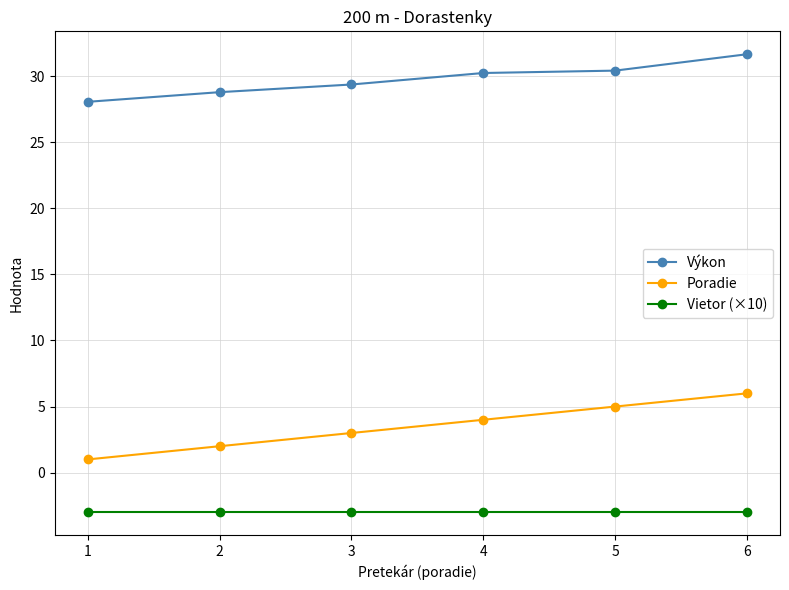

What are all the series names shown in the legend?

Výkon, Poradie, Vietor (×10)